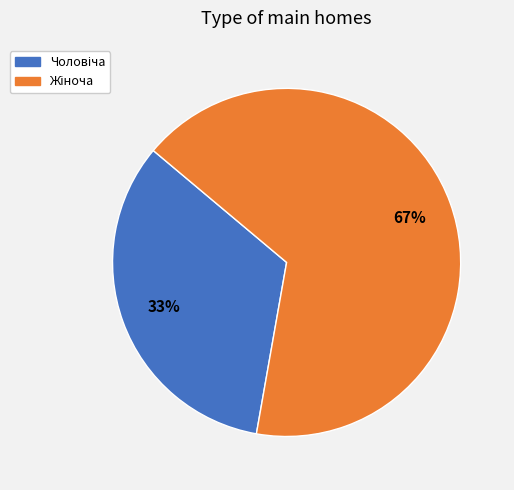

To the nearest percent, what is the average slice percentage?

50%